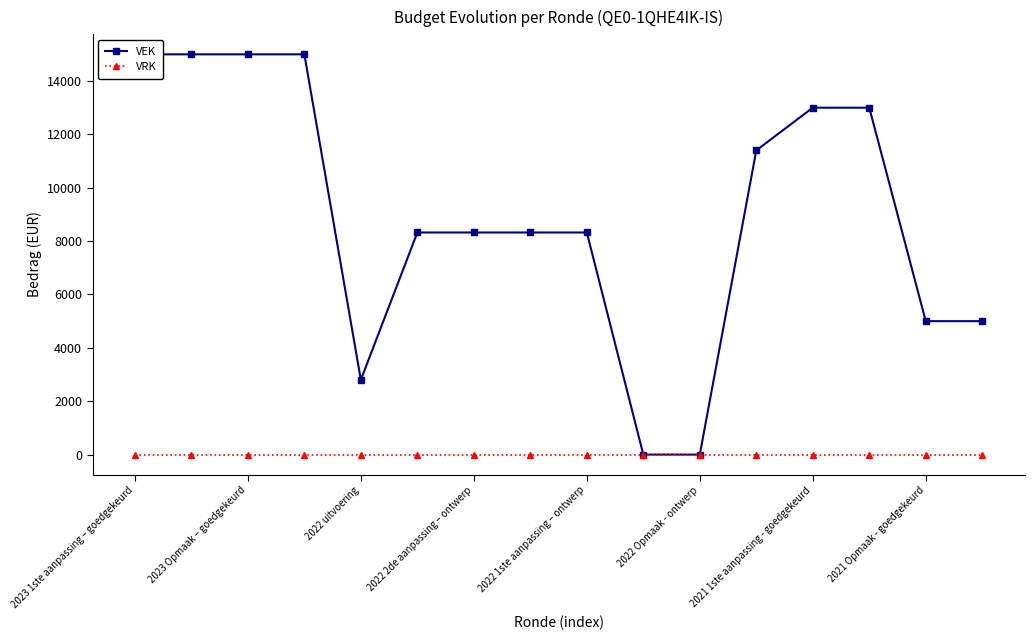

Is this an area chart (filled region under the line)?

No